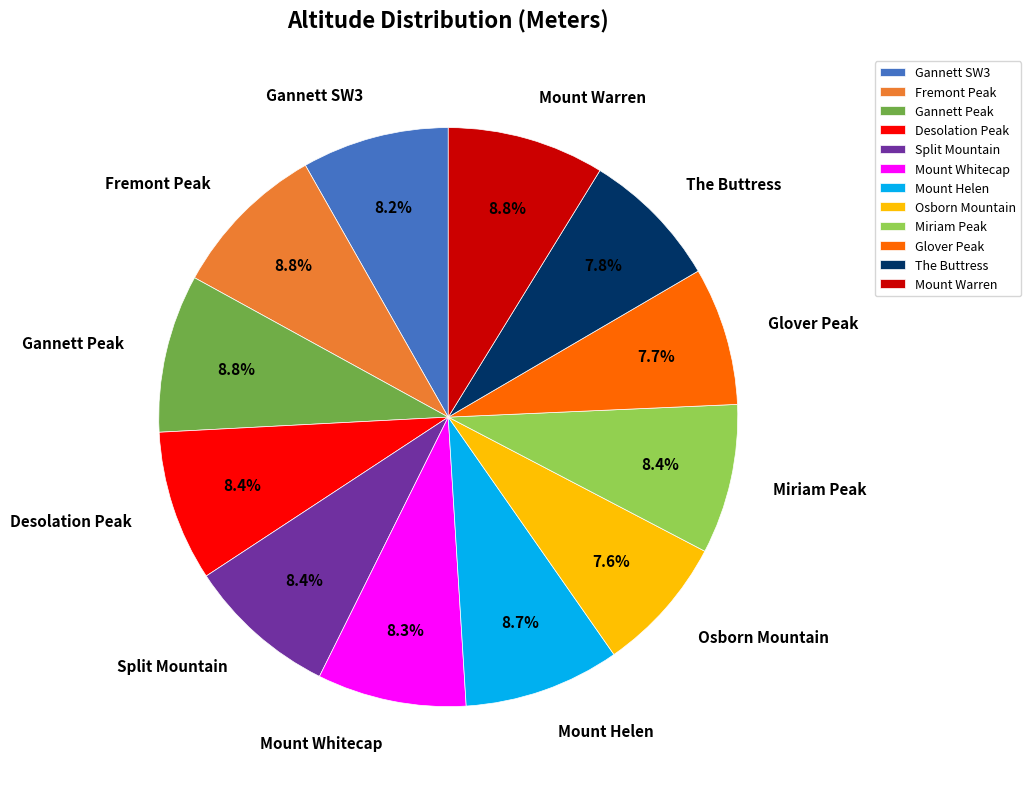

To the nearest percent, what portion does Glover Peak represent?

8%